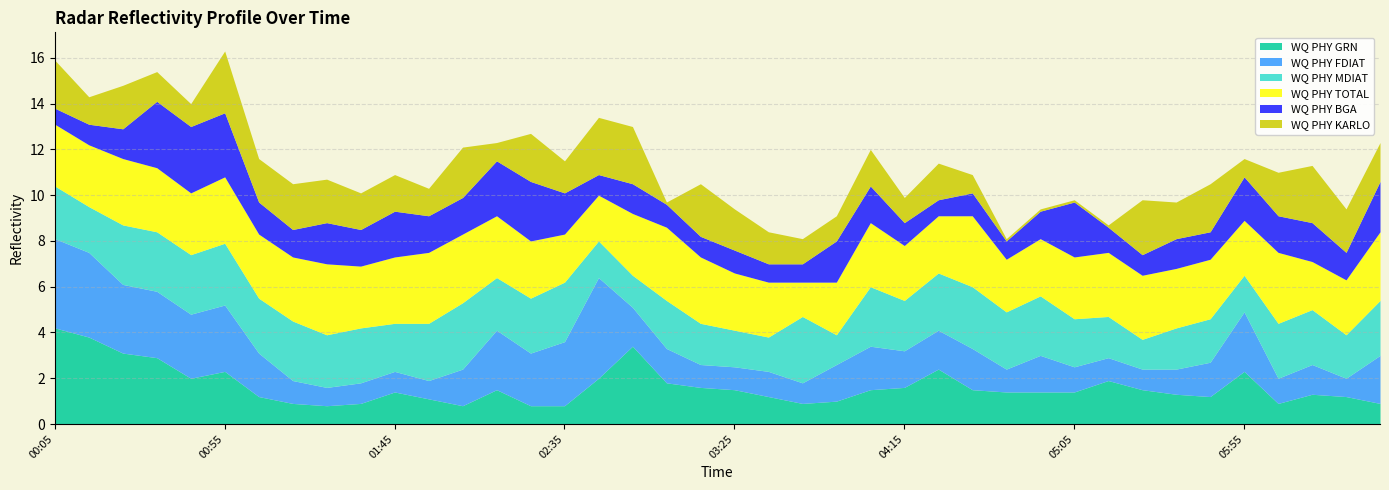

What is the lowest value of the WQ PHY GRN series?

0.8